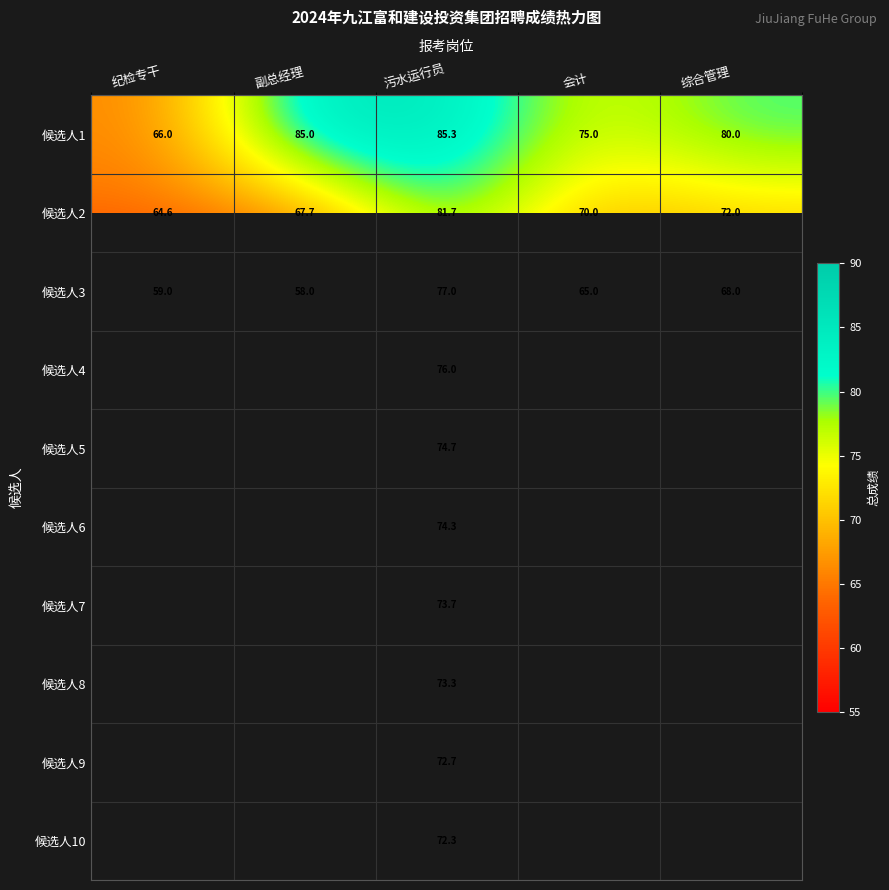

At which category is the sum across all series the highest?

污水运行员